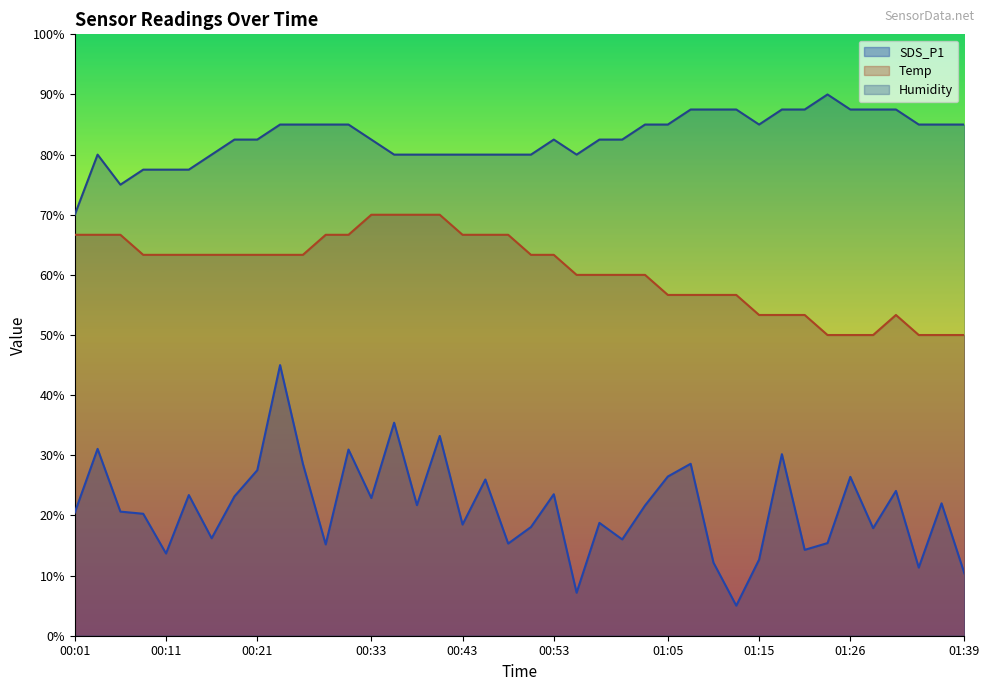

Where does the SDS_P1 series first go above 21?

00:04